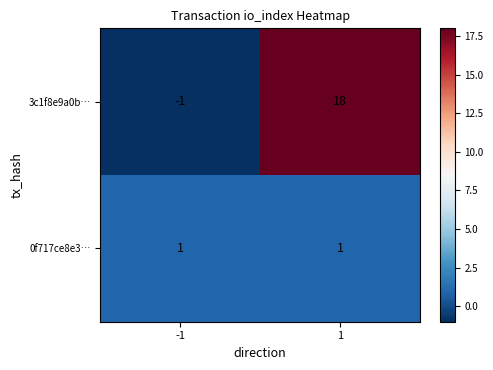

Which series has the largest total across all categories?

3c1f8e9a0b…